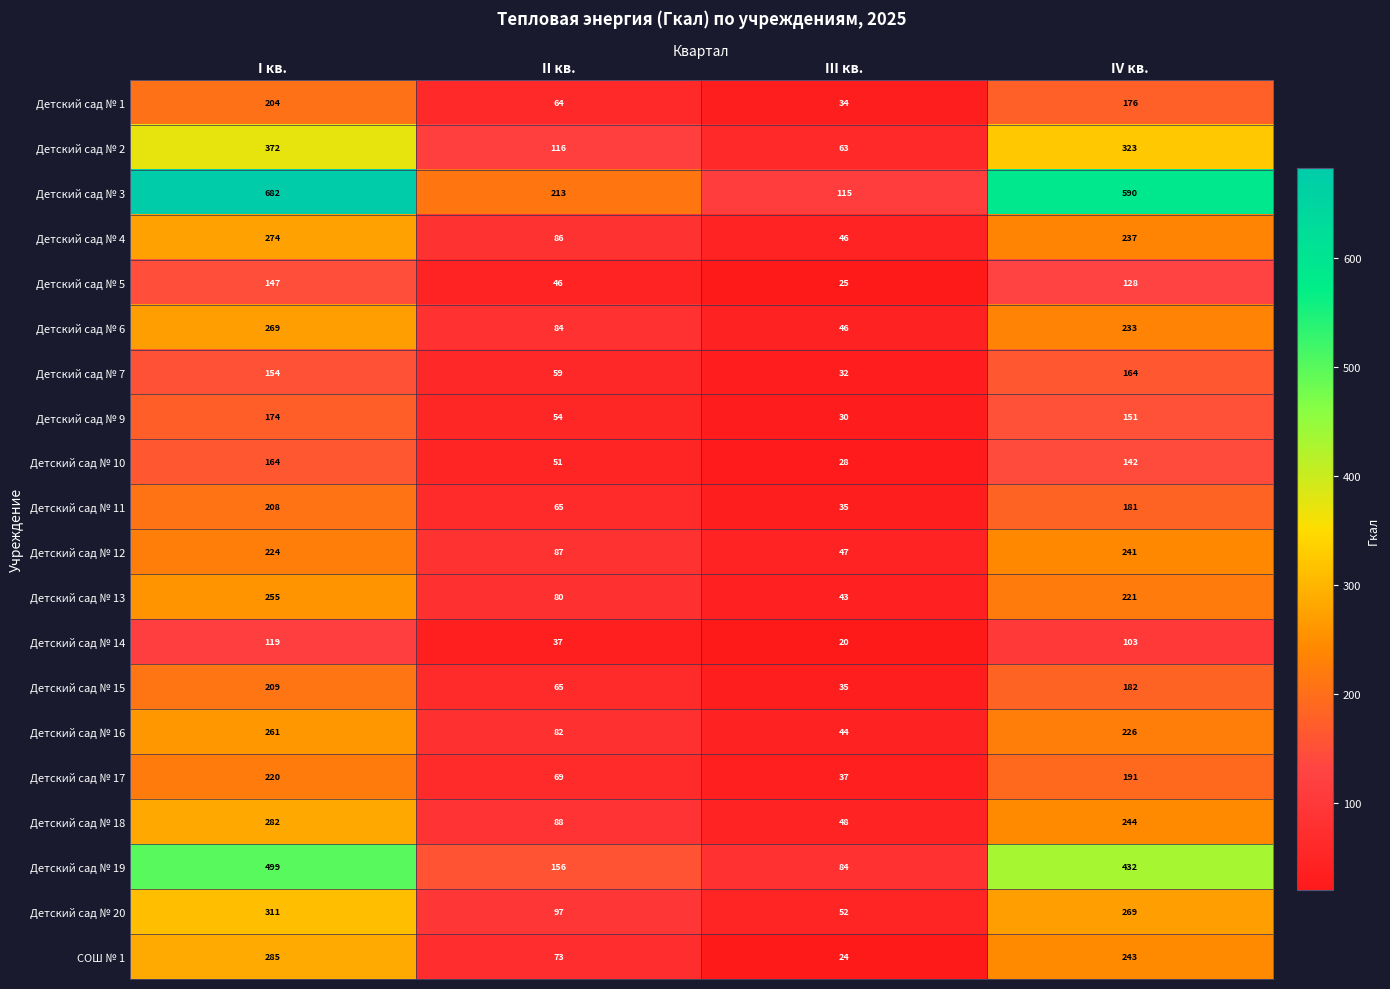

What is the smallest value displayed?

20